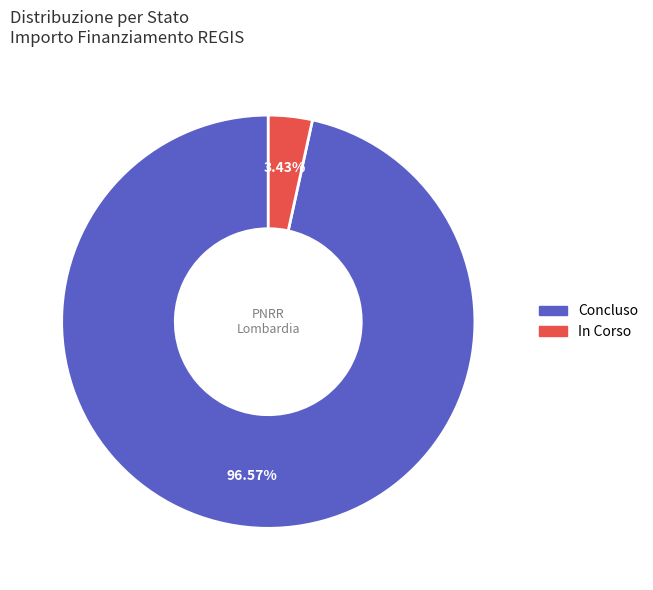

Does any single category account for the majority?

Yes